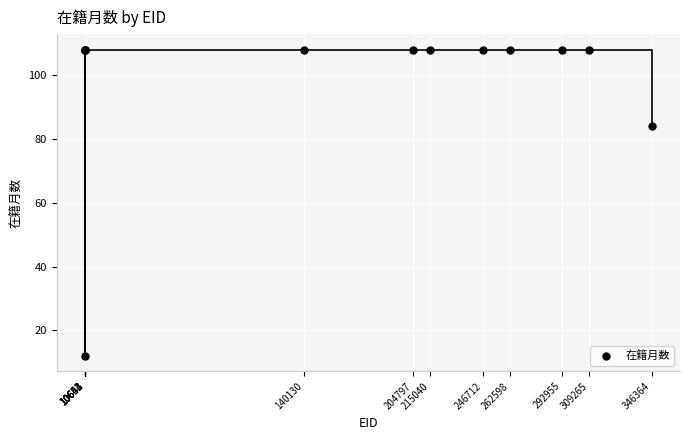

What Y value in the scatter plot is closest to 60?

84